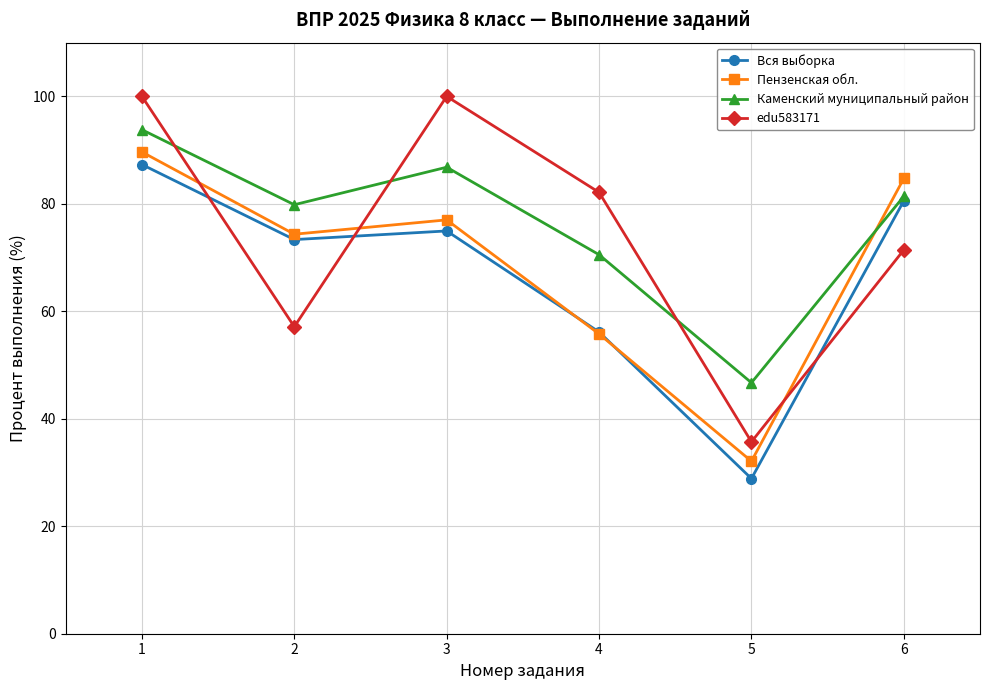

What is the value of the Вся выборка point at the 5th from the left?

28.9